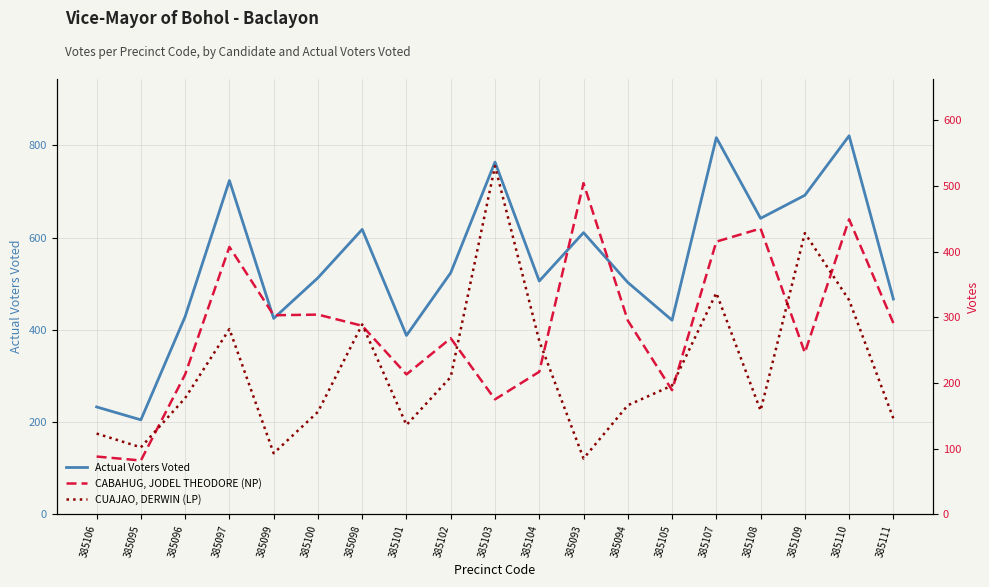

How many values in the CUAJAO, DERWIN (LP) series are below 177?

9